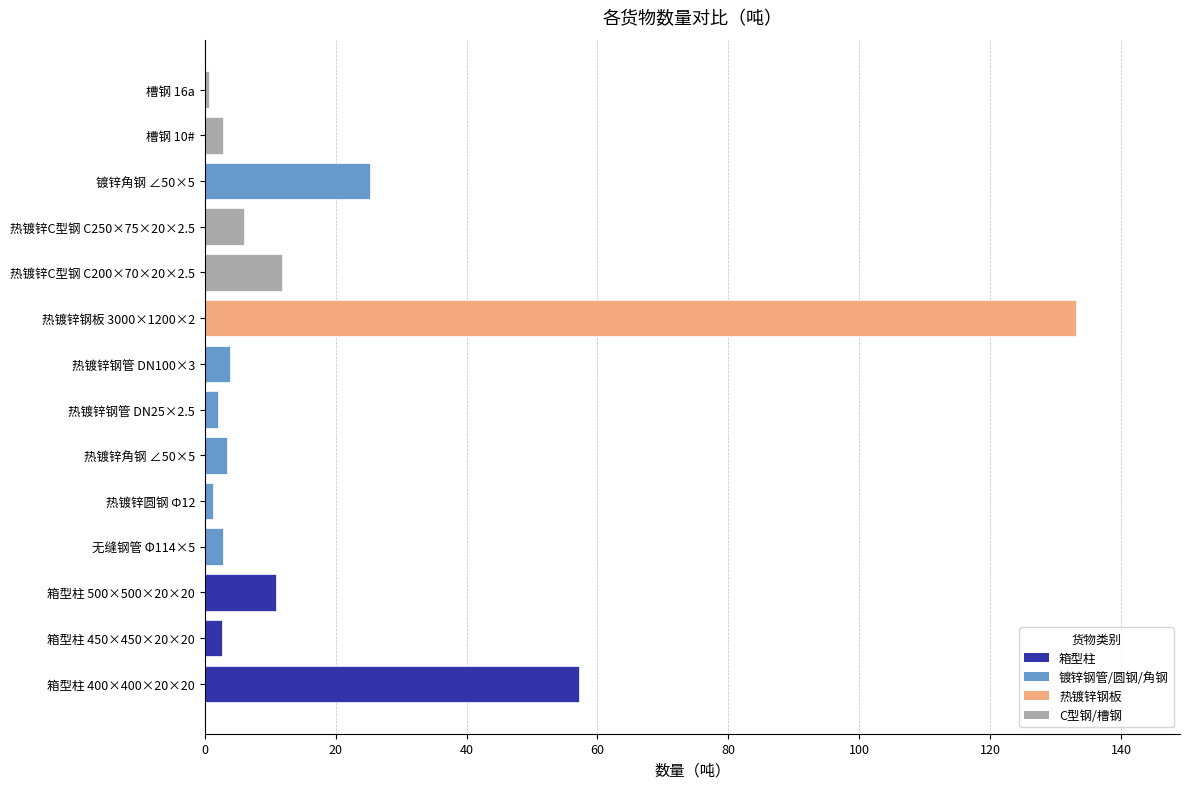

What is the ratio of the value at 热镀锌钢板 3000×1200×2 to the value at 镀锌角钢 ∠50×5?

5.3